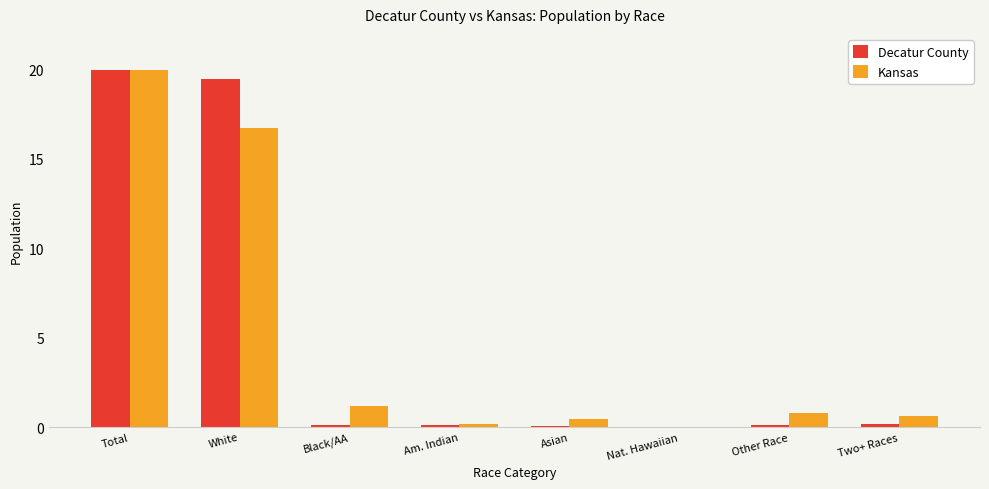

What are all the series names shown in the legend?

Decatur County, Kansas